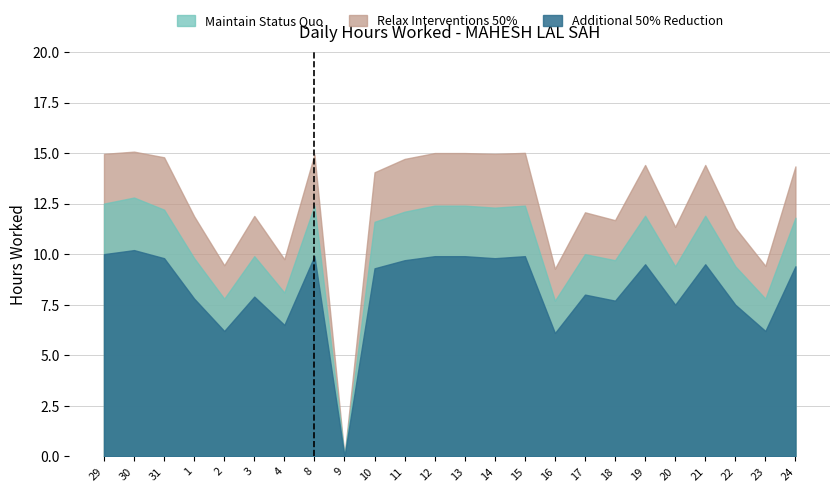

What is the sum of the Additional 50% Reduction values at 16 and 15?

16.0